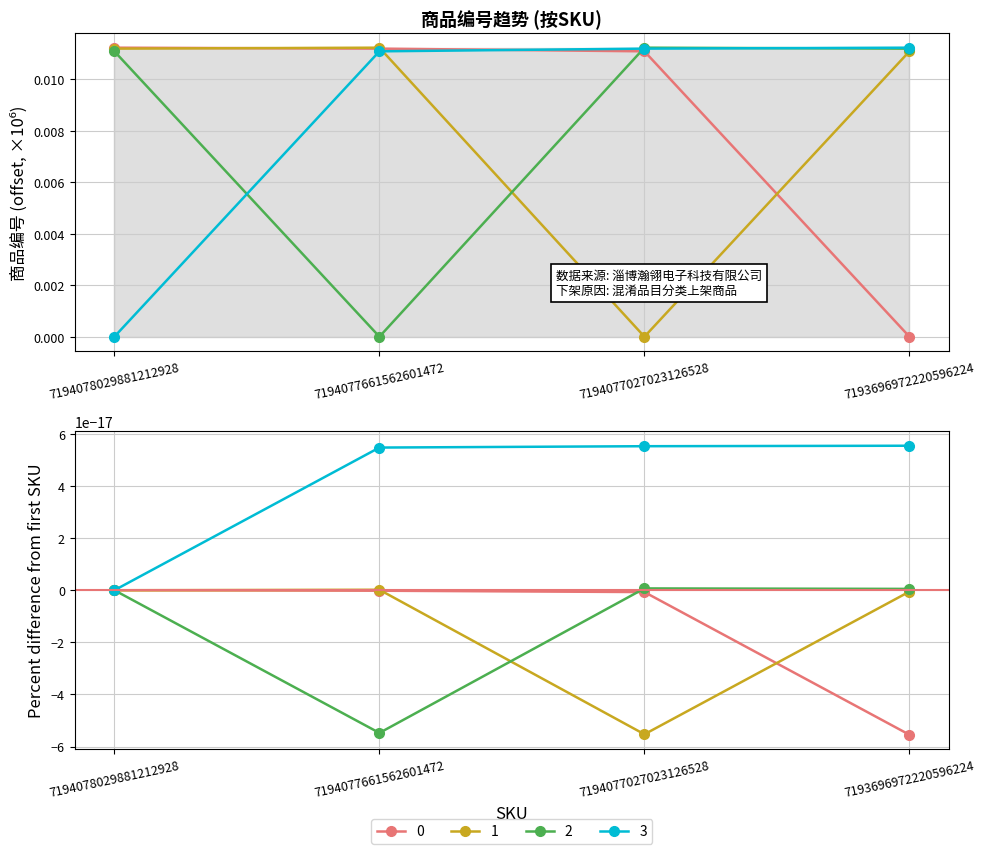

How many distinct data groups are displayed?

4